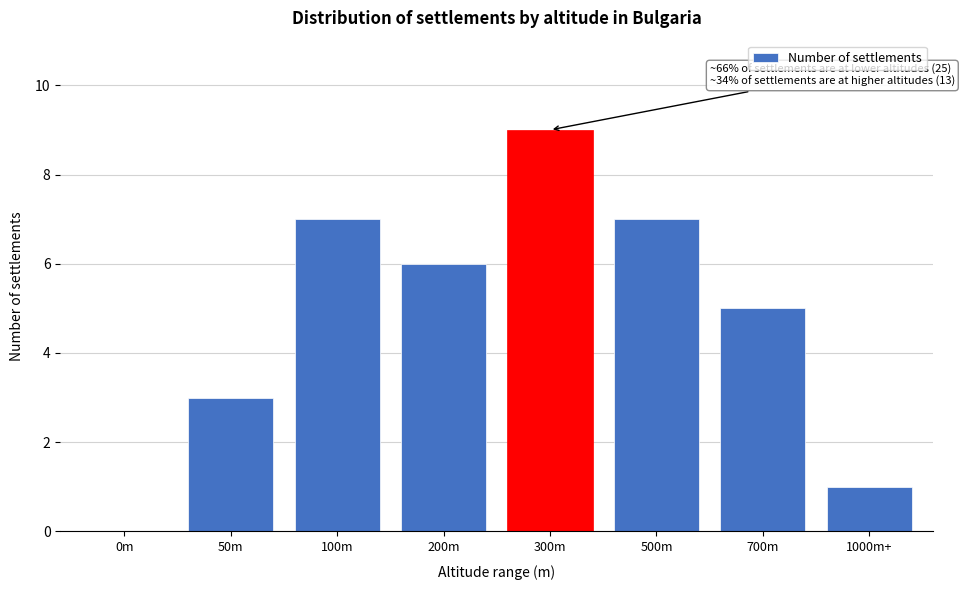

Reading left to right, what are all the values shown in this chart?

0m=0	50m=3	100m=7	200m=6	300m=9	500m=7	700m=5	1000m+=1